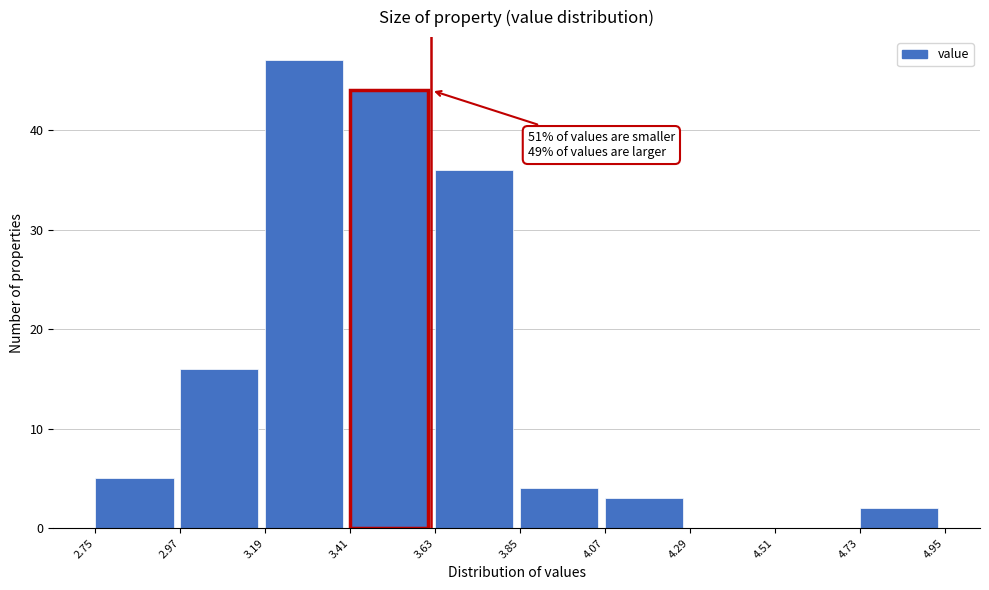

Which range on the x-axis has the tallest bar?

3.19 to 3.41